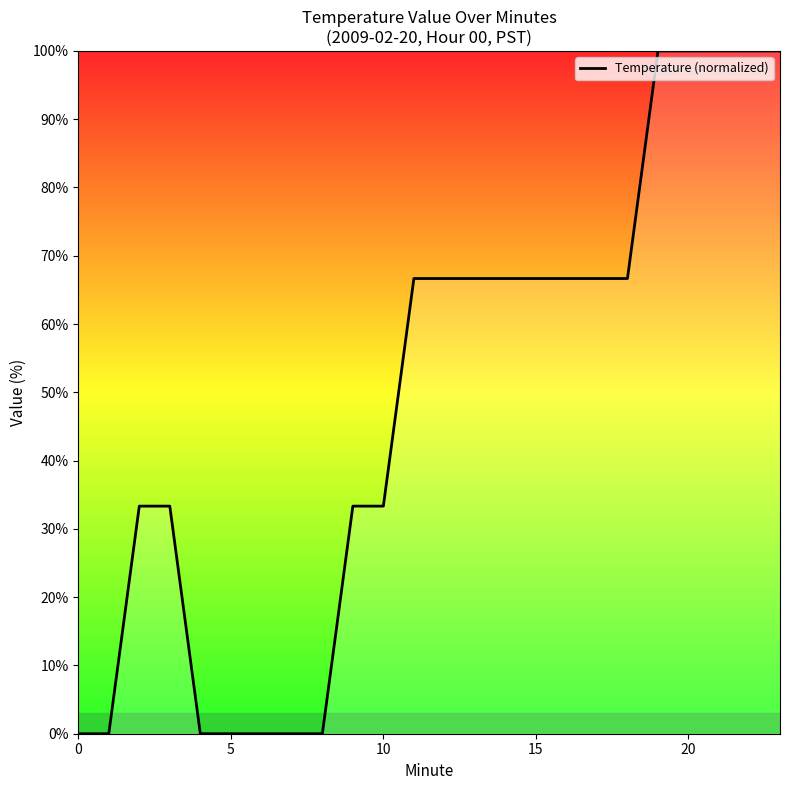

What is the maximum value shown in the chart?

100.0